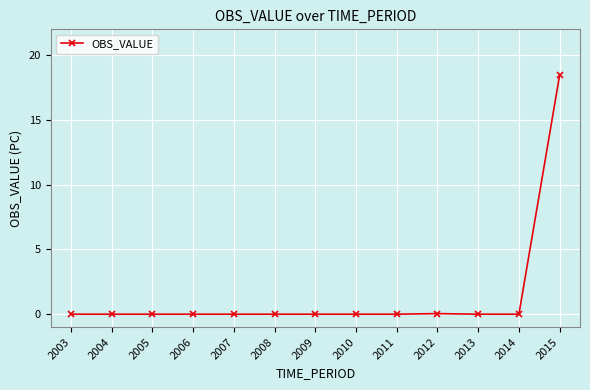

Does the chart have visible grid lines?

Yes